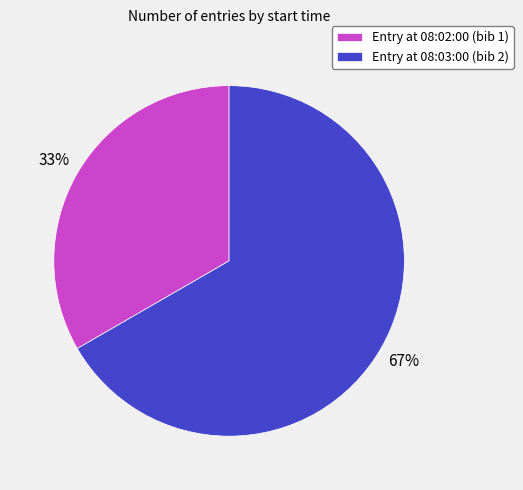

How many segments does this pie chart have?

2